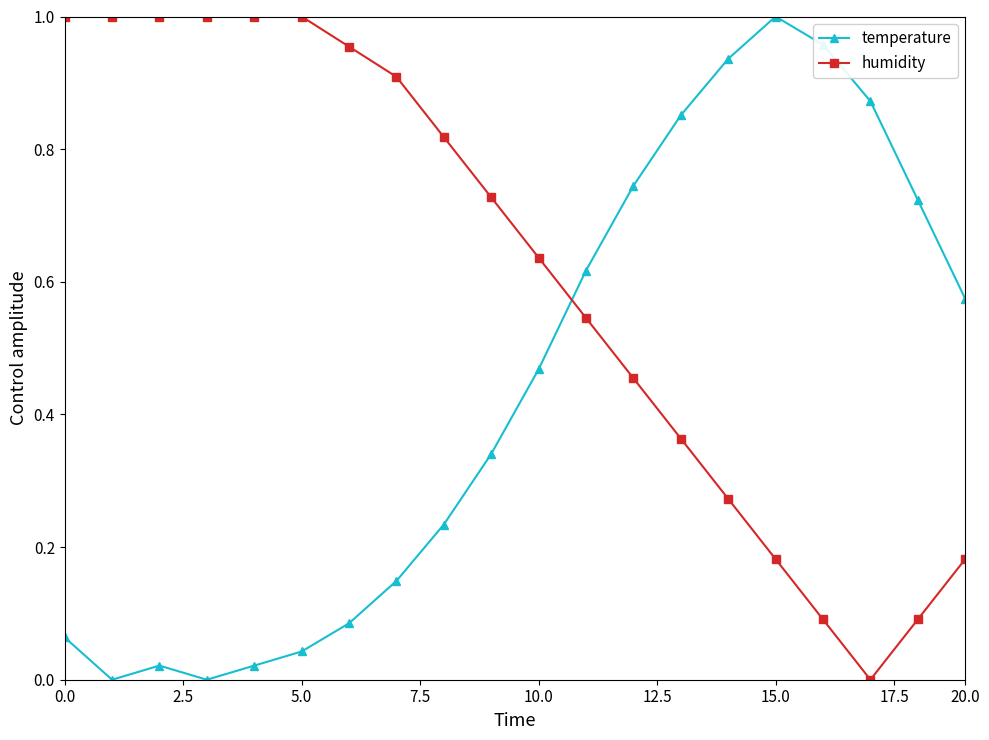

List the series in order of their overall mean, highest first.

humidity, temperature